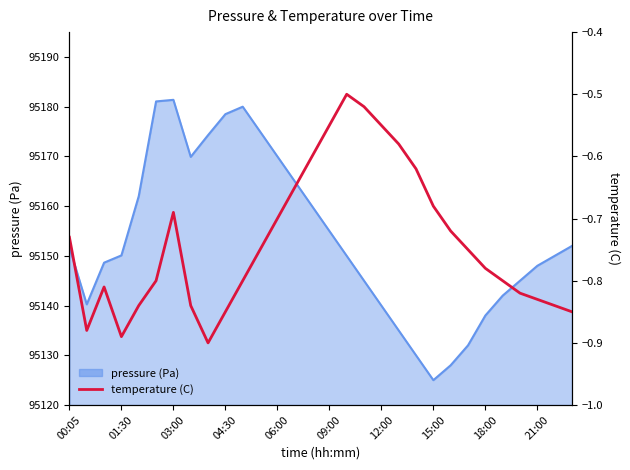

What is the minimum value shown in the chart?

-0.9